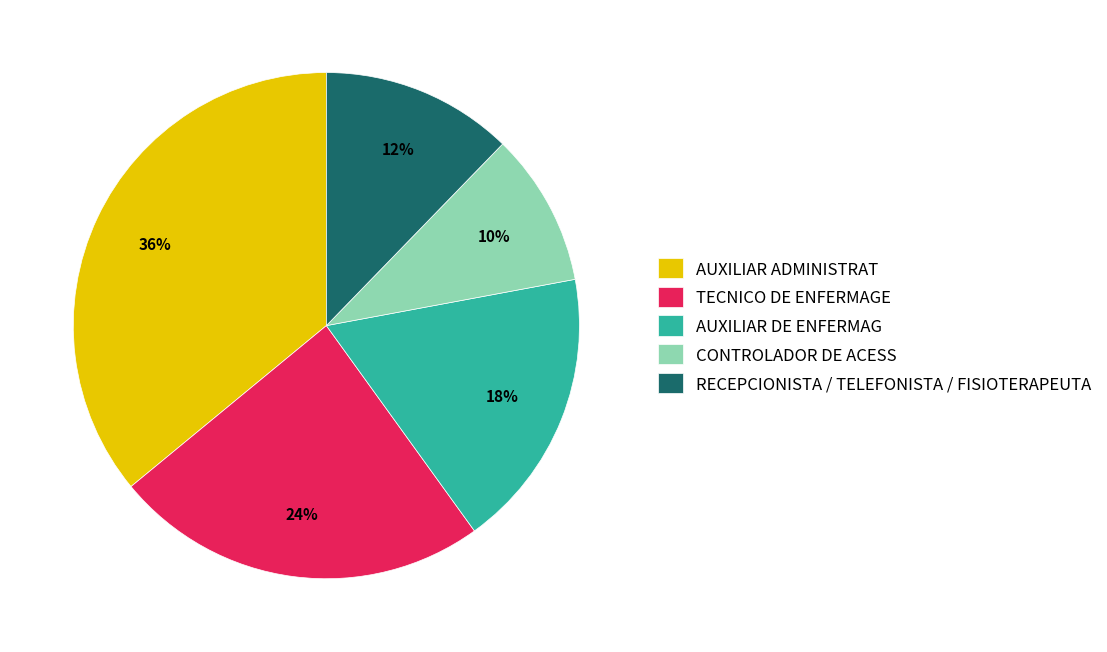

To the nearest percent, what is the average slice percentage?

20%